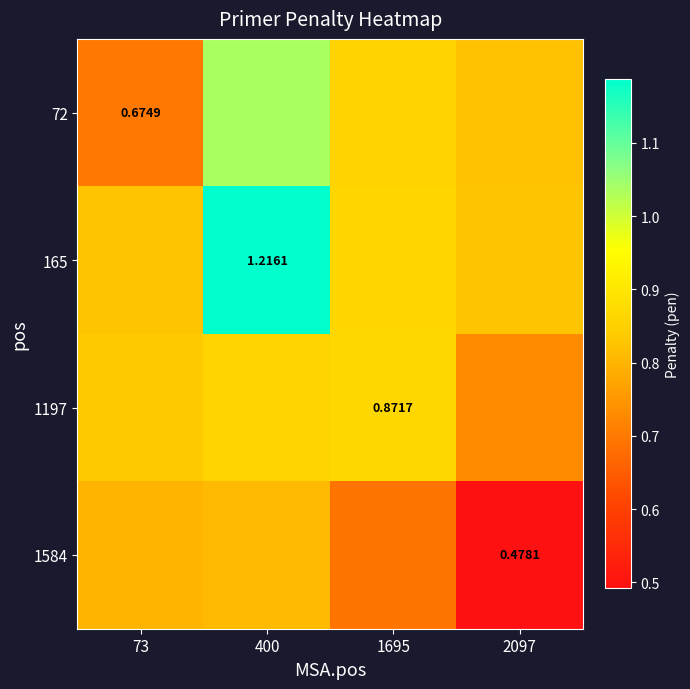

Is the value of 1584 at 73 greater than the value of 72 at 1695?

No